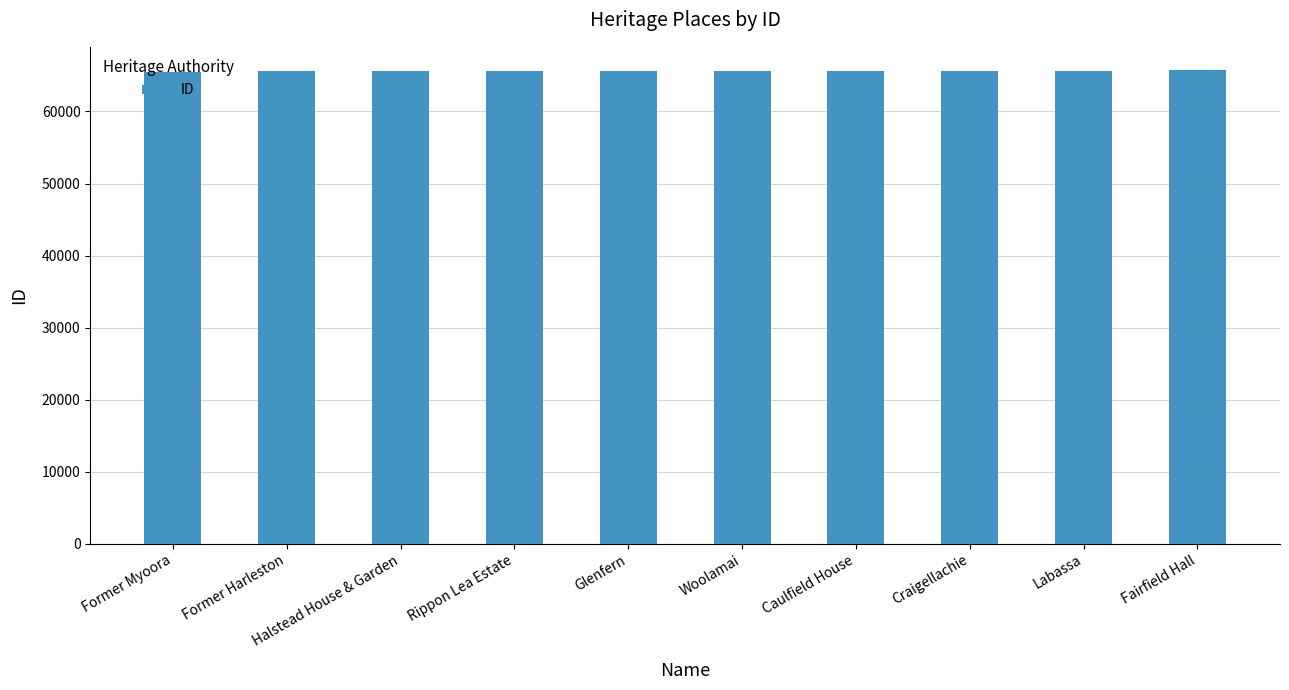

True or false: the data shows 89832 at Rippon Lea Estate.

False